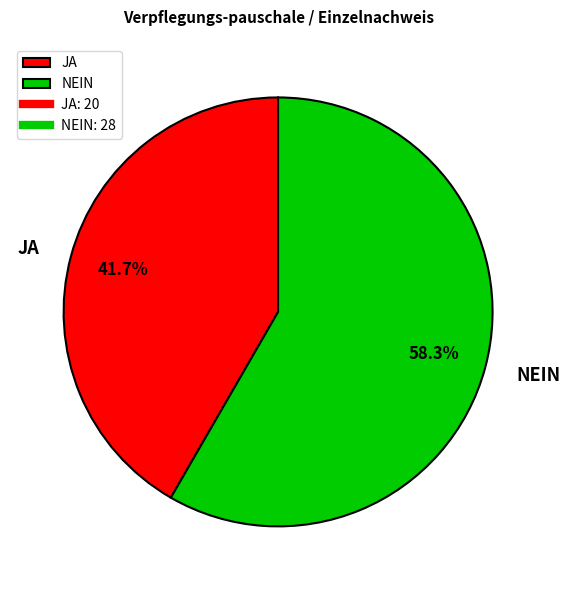

Do JA and NEIN together represent more than half of the pie?

Yes